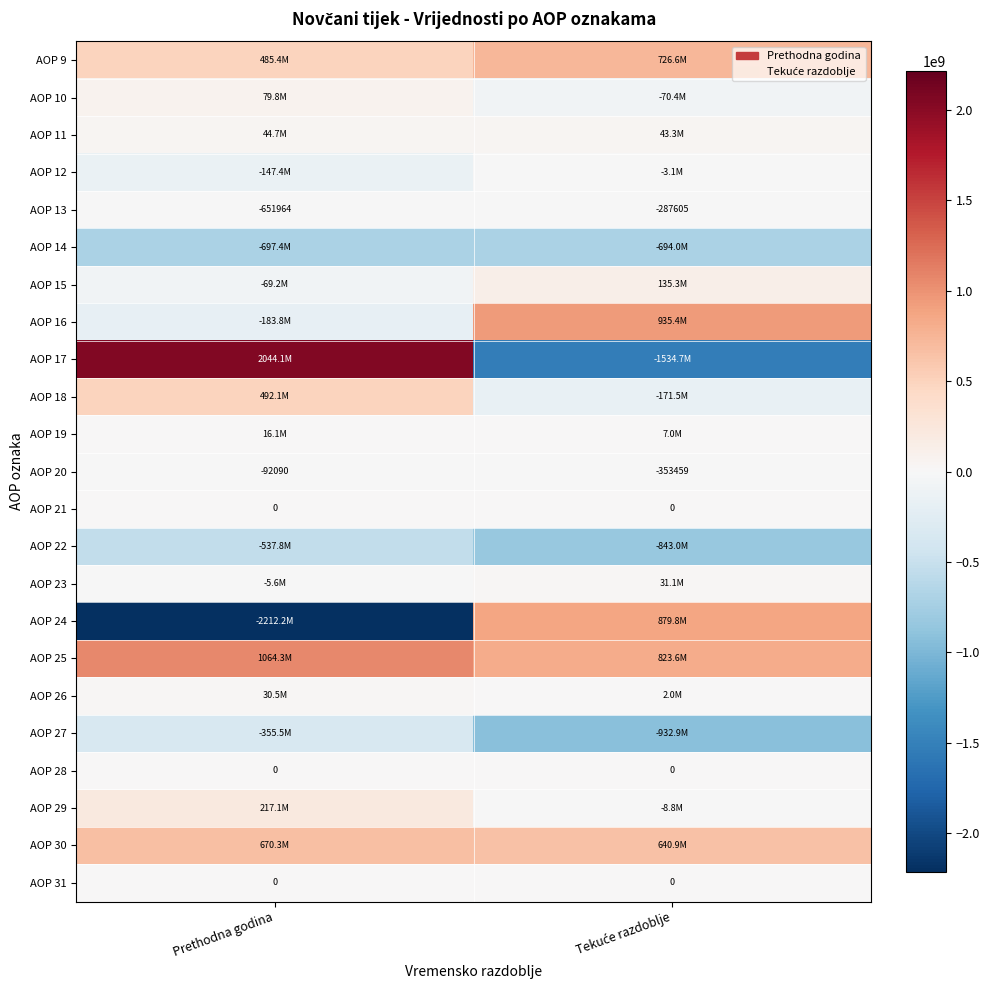

What is the minimum value for AOP 20?

-353459